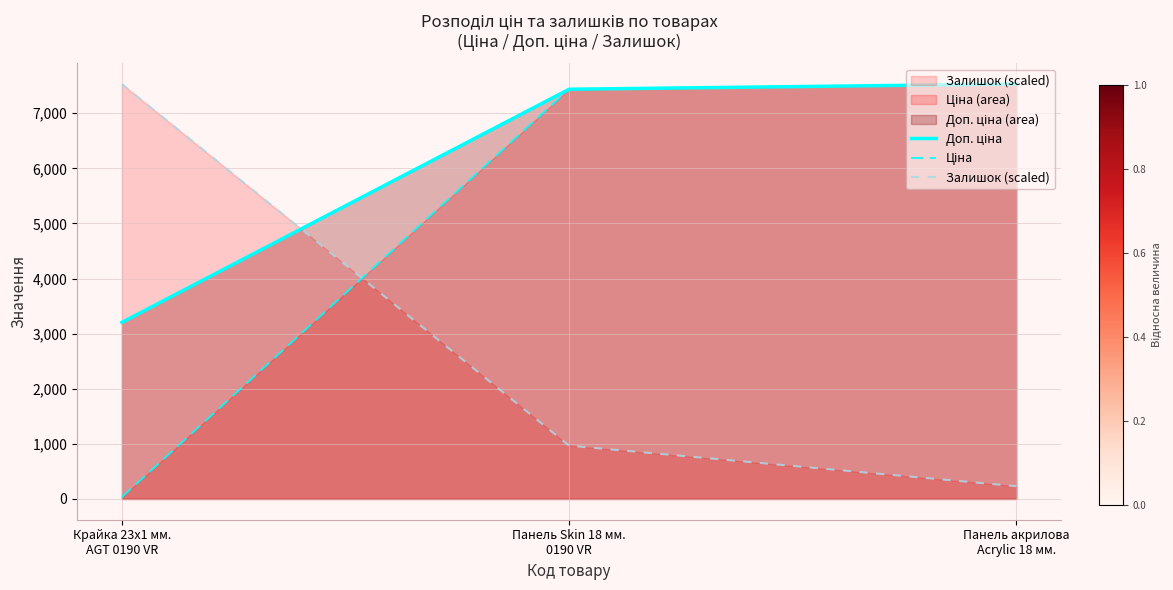

What are all the series names shown in the legend?

Доп. ціна, Ціна, Залишок (scaled)